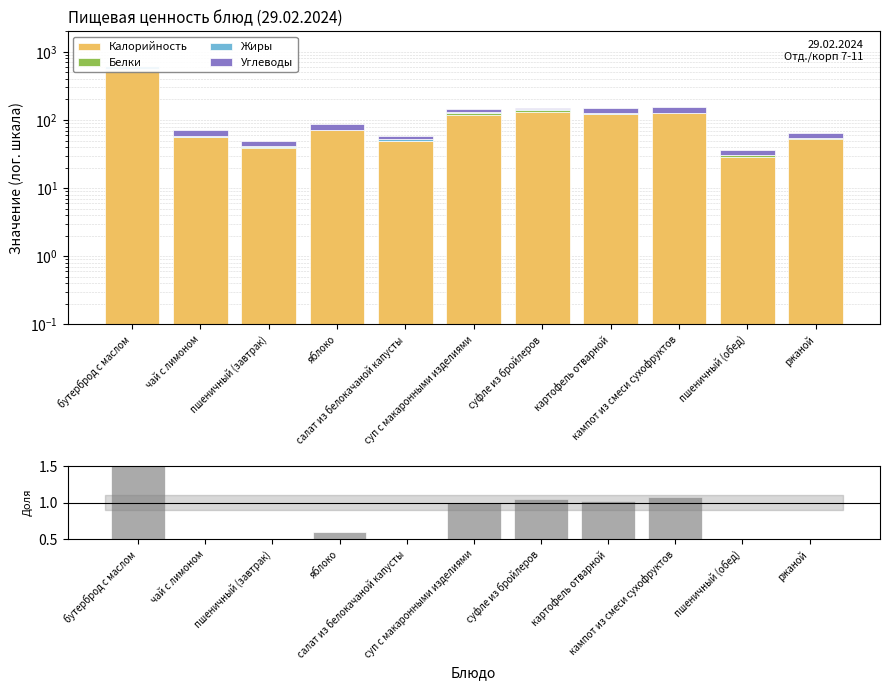

What is the maximum value for Калорийность?

548.0